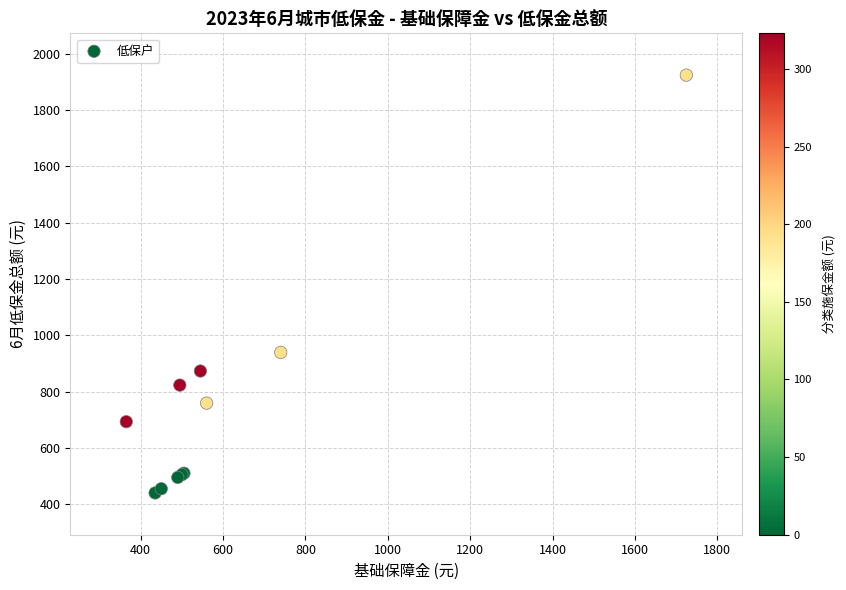

What Y value in the scatter plot is closest to 1182?

939